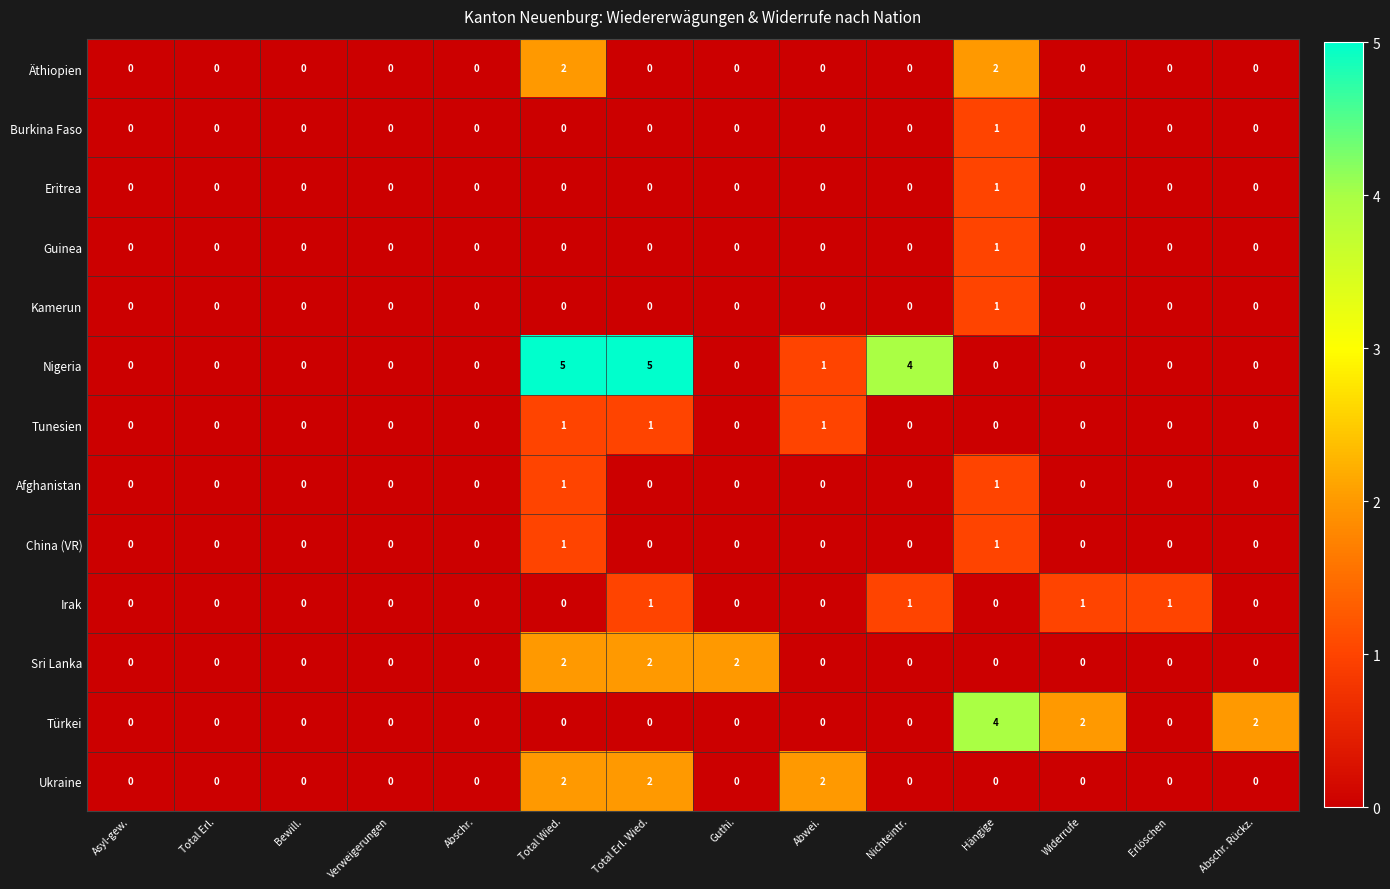

How many distinct data groups are displayed?

13